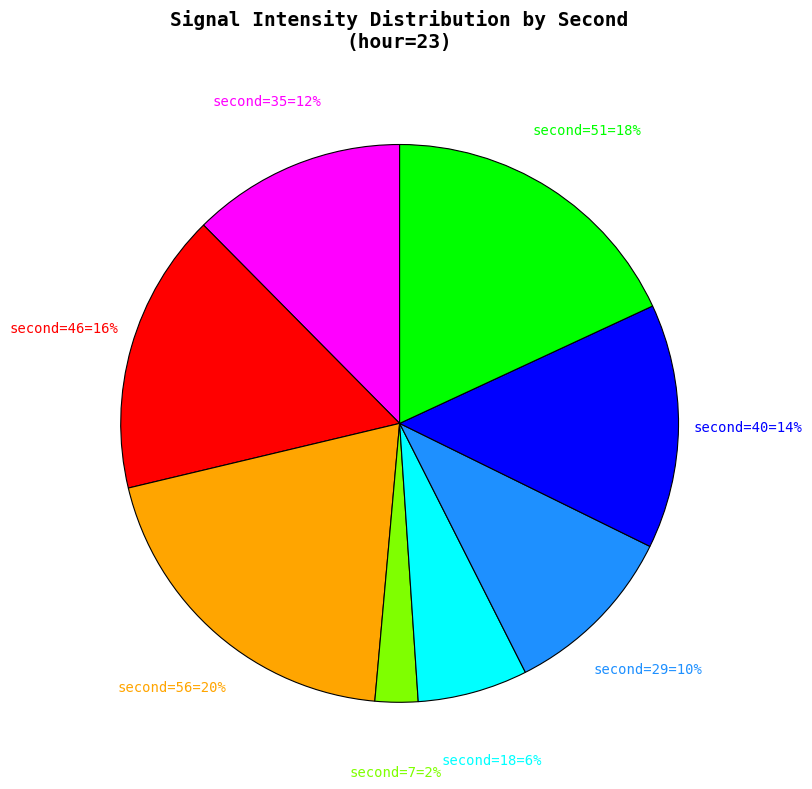

Does any single category account for the majority?

No